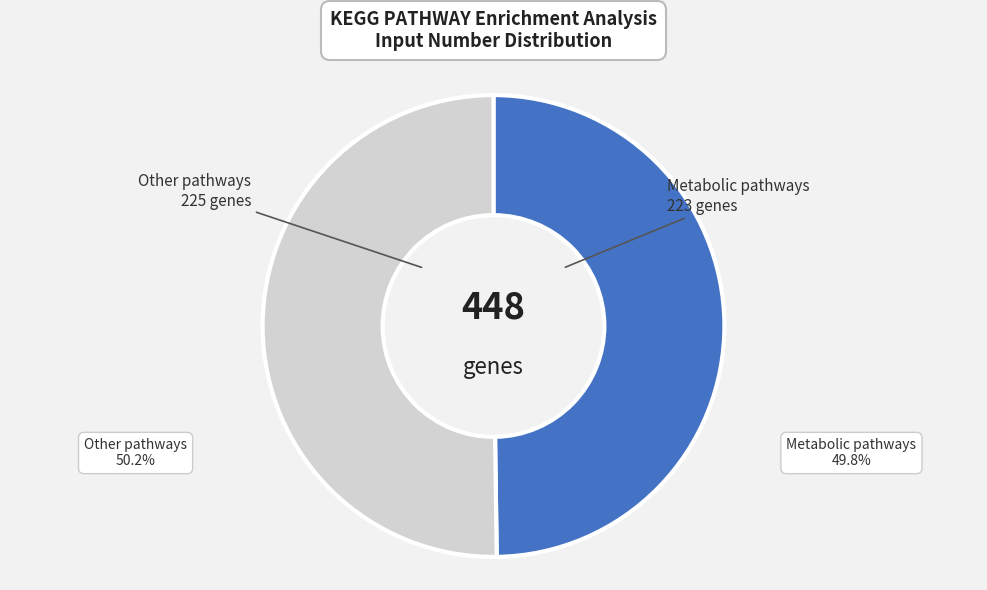

What is the ratio of the value at Other pathways to the value at Metabolic pathways?

1.0